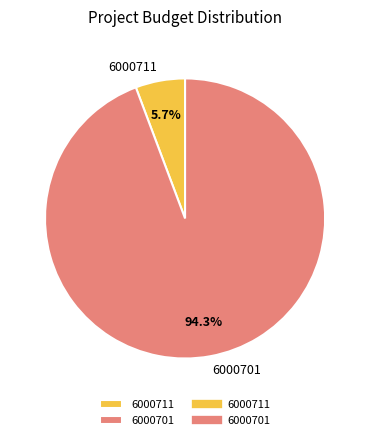

The 6000711 slice represents 6% of the pie. True or false?

True